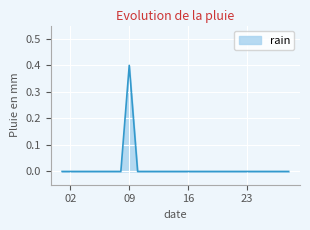

What is the difference between the maximum and minimum values?

0.4